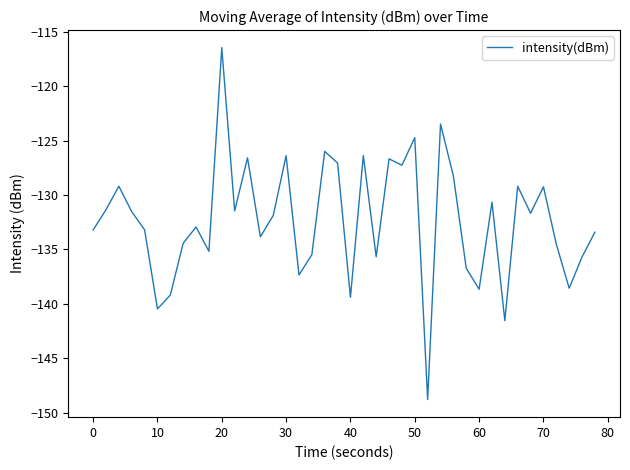

What is the greatest value displayed?

-116.5